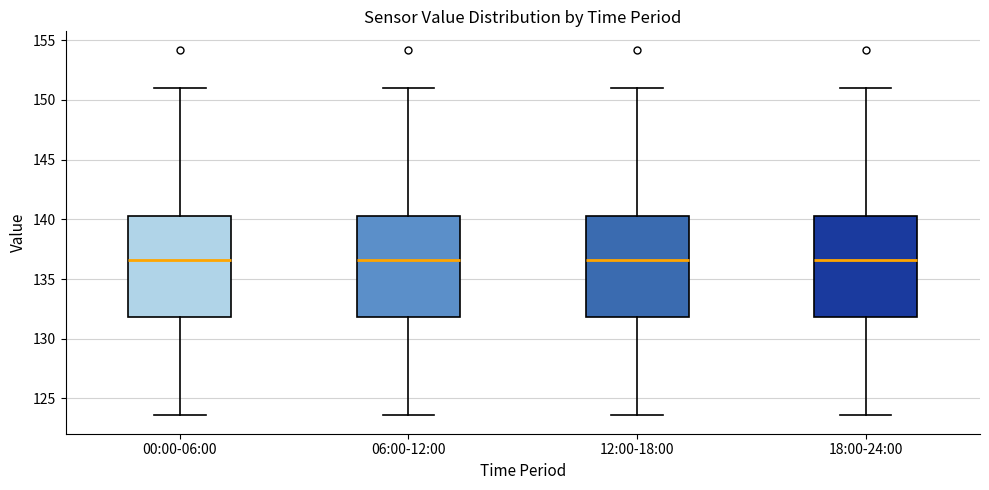

Reading left to right, read every box against the y-axis: the position of its median line, the range the box covers, and the ends of its whiskers. The values are not printed on the chart, so give them approximately, as read against the axis.

00:00-06:00: median 136.5, box 132.0 to 140.5, whiskers 123.5 to 151.0
06:00-12:00: median 136.5, box 132.0 to 140.5, whiskers 123.5 to 151.0
12:00-18:00: median 136.5, box 132.0 to 140.5, whiskers 123.5 to 151.0
18:00-24:00: median 136.5, box 132.0 to 140.5, whiskers 123.5 to 151.0